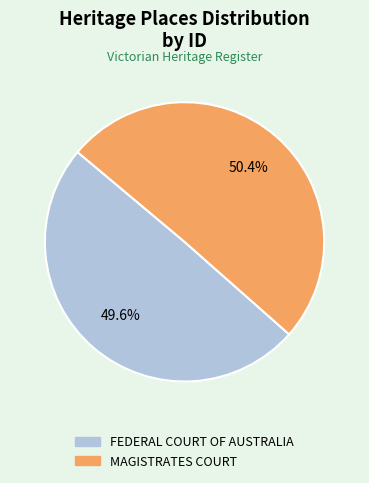

Rank the categories by value from lowest to highest.

FEDERAL COURT OF AUSTRALIA, MAGISTRATES COURT